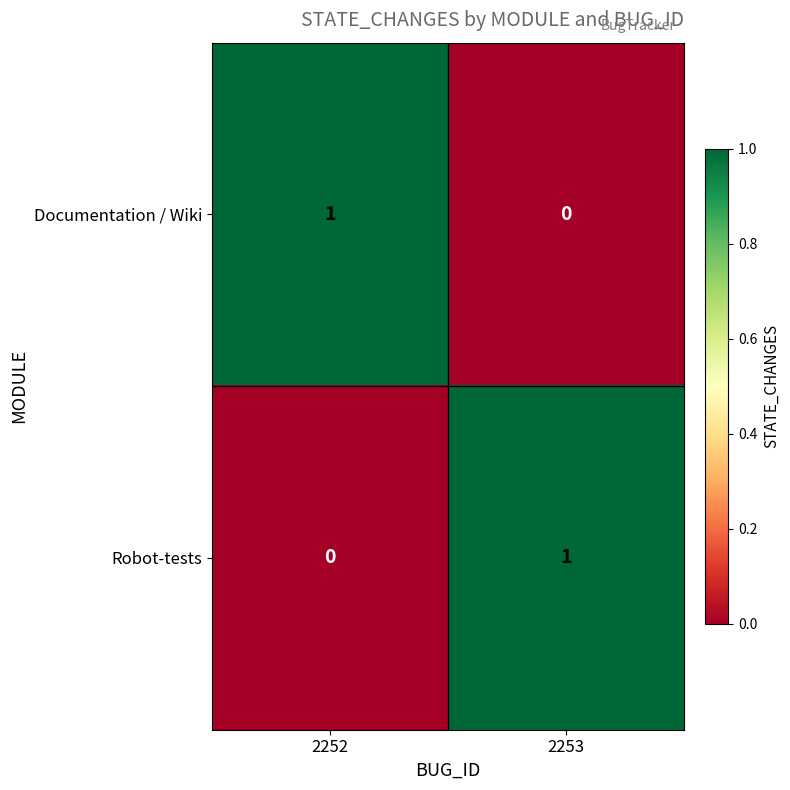

Is the value of Robot-tests at 2252 greater than the value of Documentation / Wiki at 2252?

No